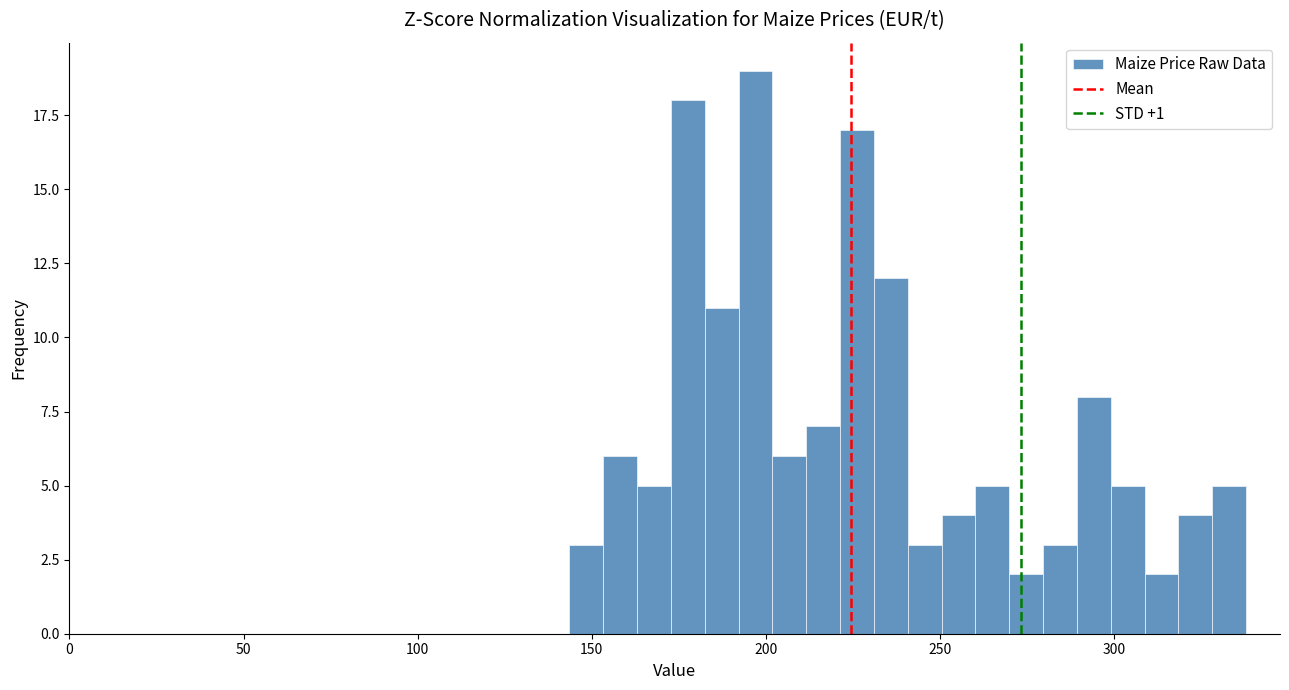

Around what value on the x-axis is the tallest bar? Give the approximate position of its centre, as read against the axis.

195